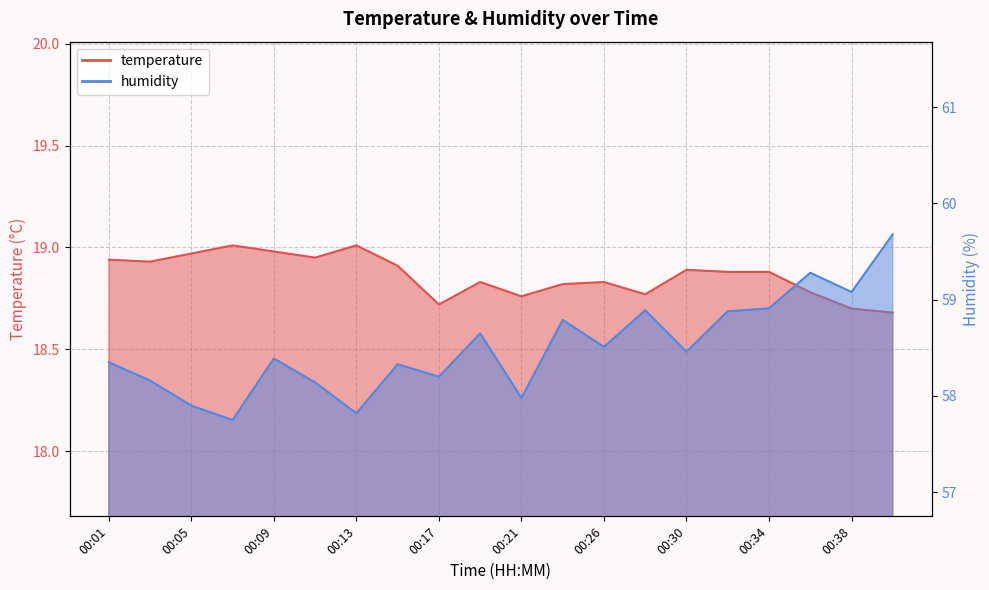

How many values in the humidity series exceed 58?

16